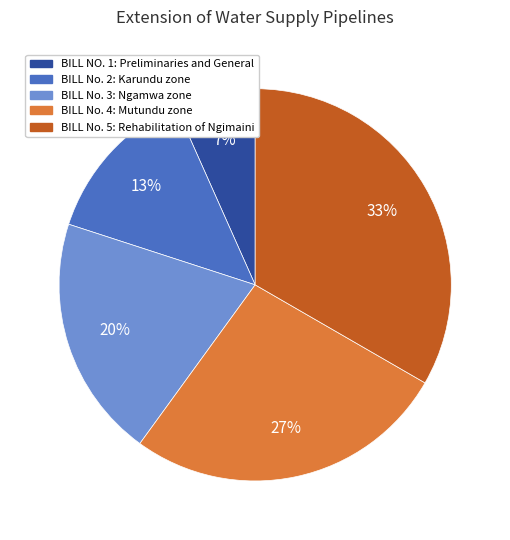

To the nearest percent, what is the combined percentage of BILL No. 5: Rehabilitation of Ngimaini and BILL NO. 1: Preliminaries and General?

40%